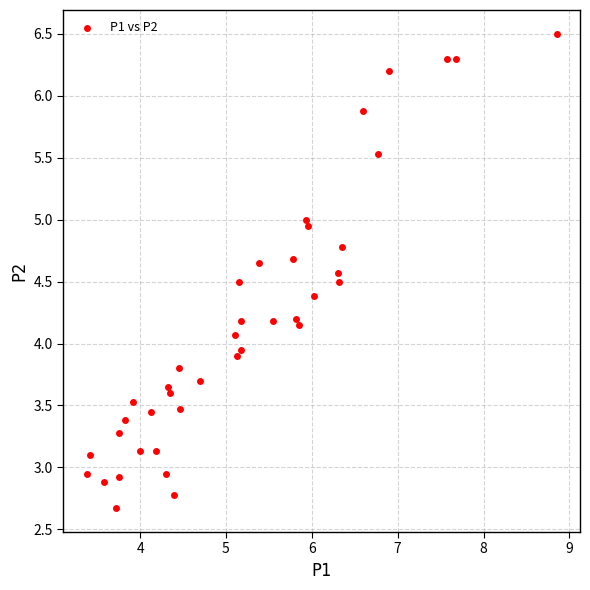

What is the range of Y values (max minus min)?

3.8